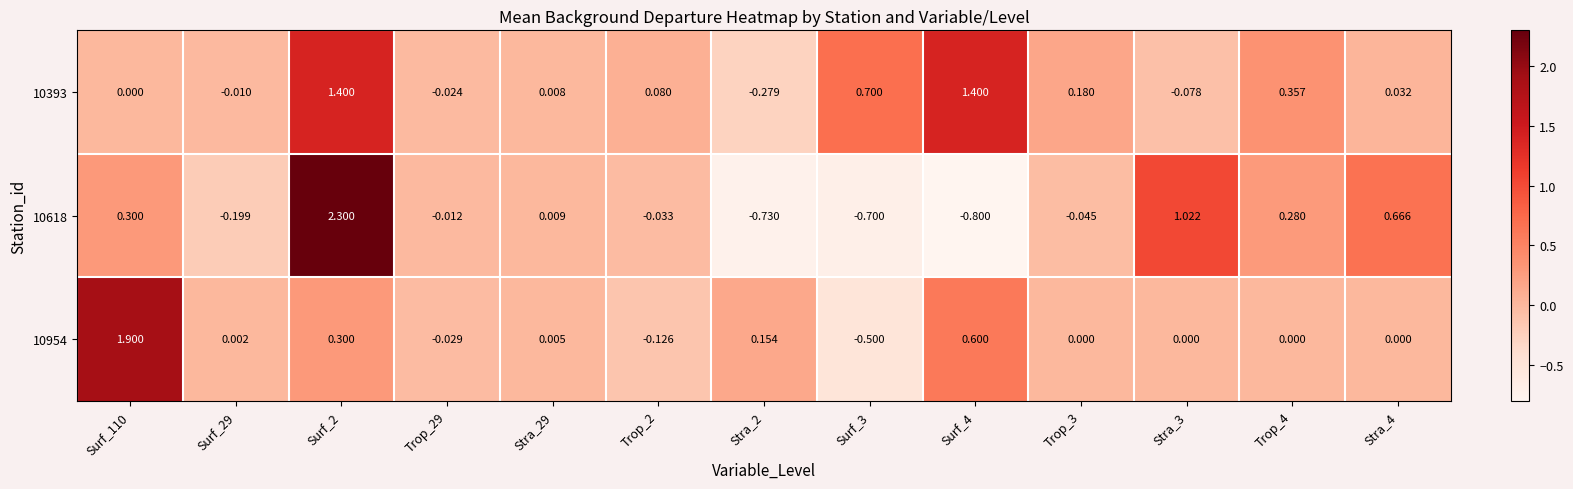

What is the difference between the highest and lowest values at Surf_3?

1.4